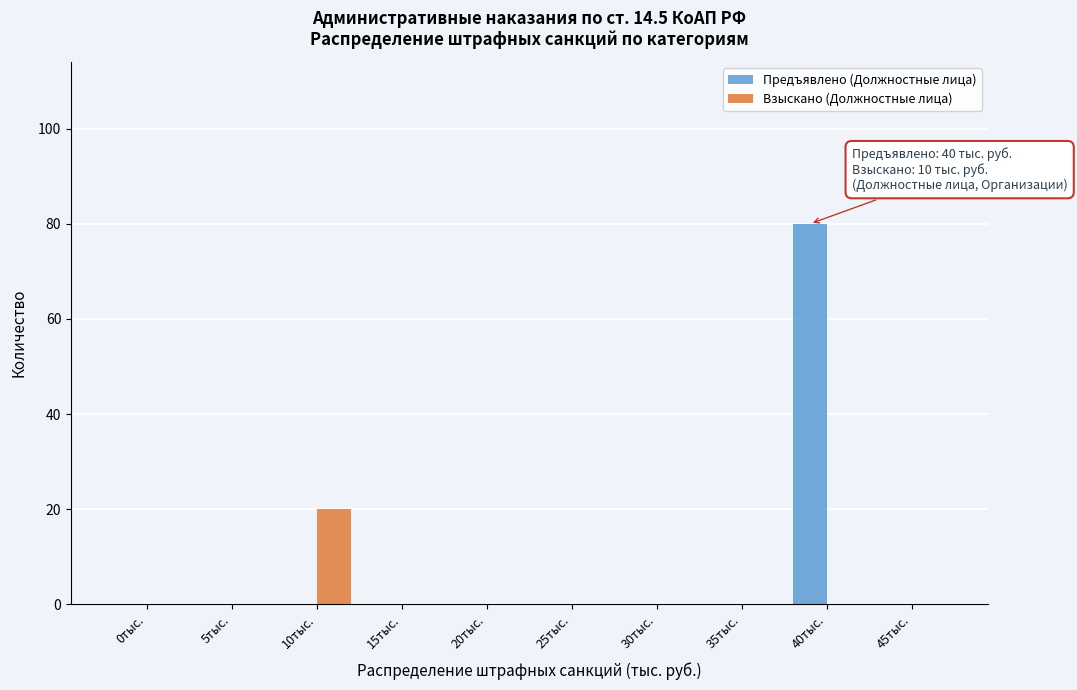

Reading right to left, list all the values displayed in this chart.

Предъявлено (Должностные лица): 45тыс.=0	40тыс.=80	35тыс.=0	30тыс.=0	25тыс.=0	20тыс.=0	15тыс.=0	10тыс.=0	5тыс.=0	0тыс.=0
Взыскано (Должностные лица): 45тыс.=0	40тыс.=0	35тыс.=0	30тыс.=0	25тыс.=0	20тыс.=0	15тыс.=0	10тыс.=20	5тыс.=0	0тыс.=0